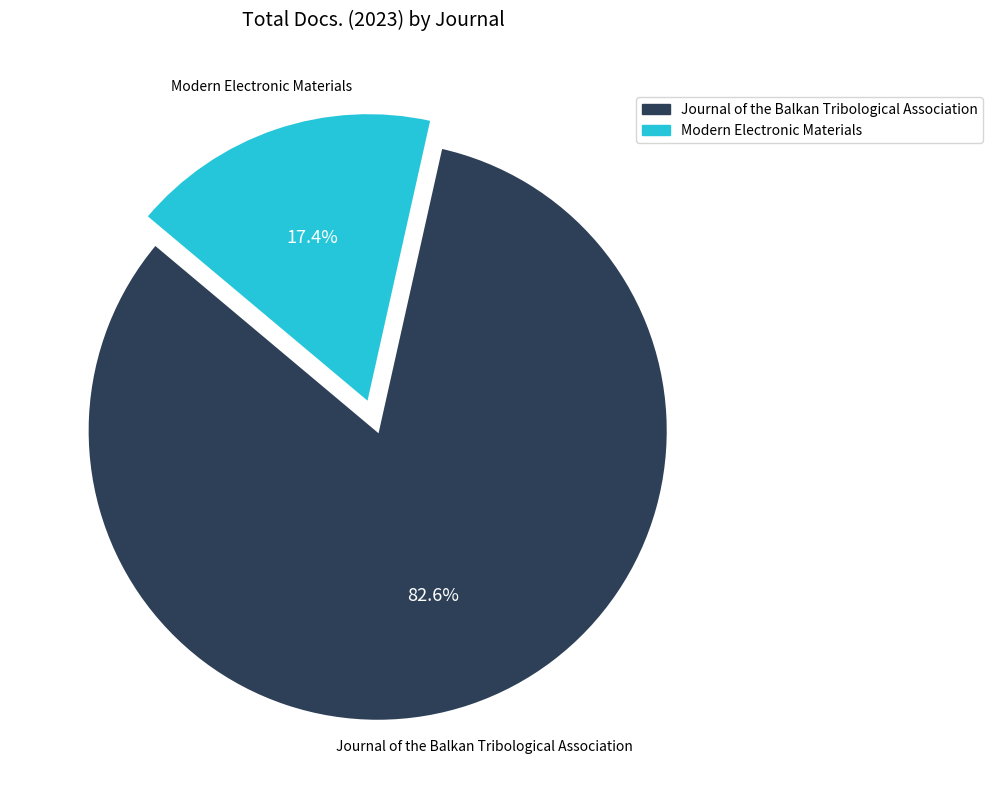

To the nearest percent, what is the difference between the Modern Electronic Materials and Journal of the Balkan Tribological Association slice percentages?

65%